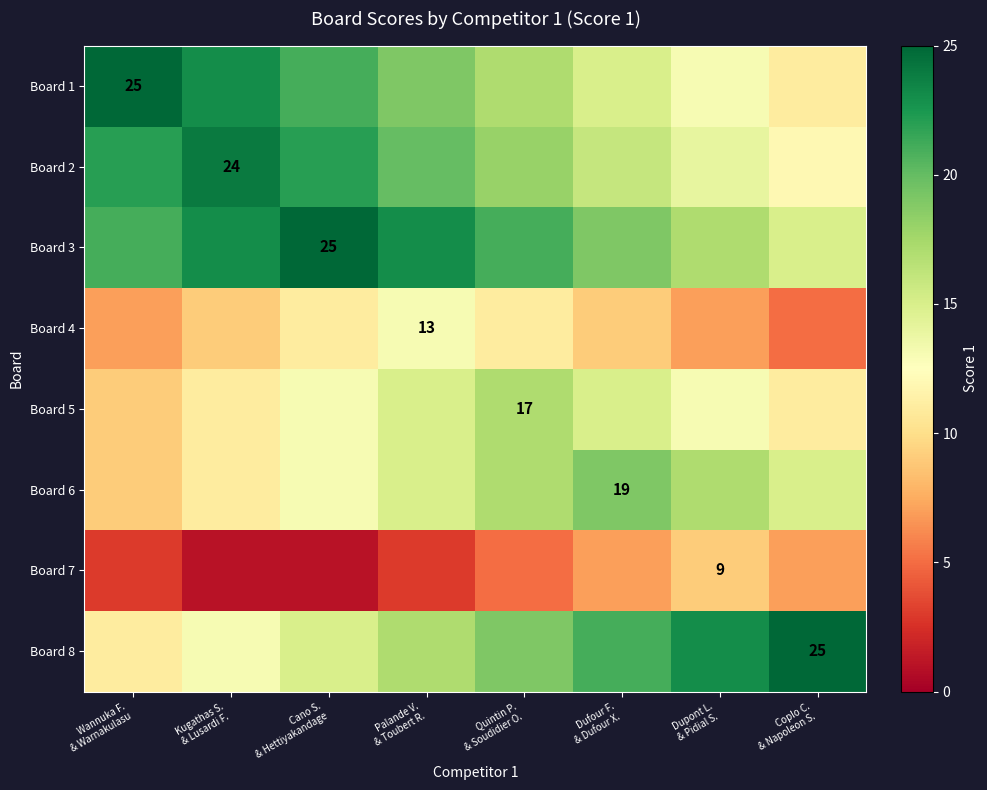

How many data points does each series have?

8